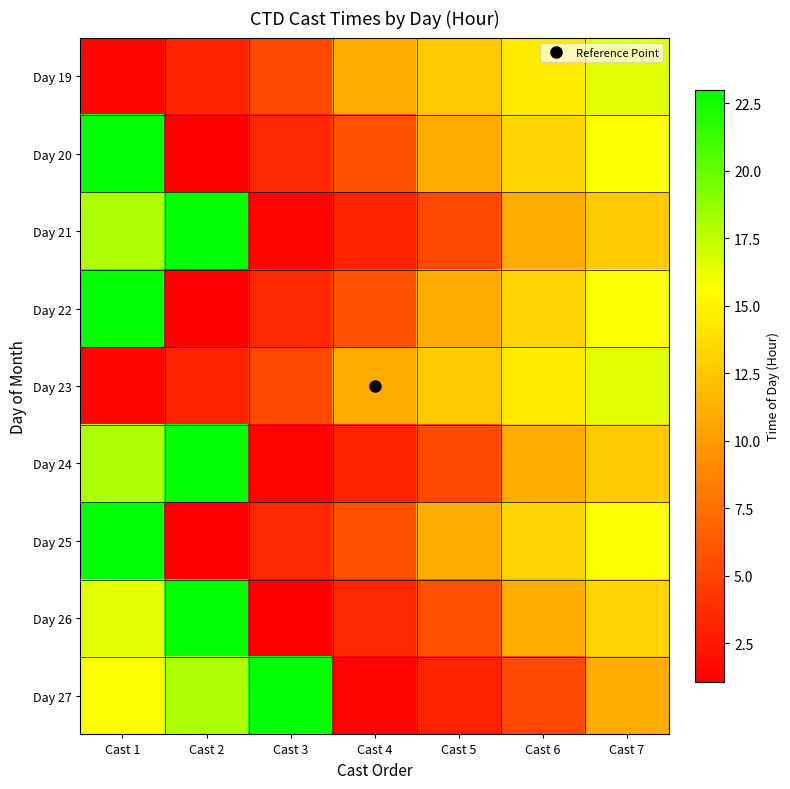

Reading left to right, list all the values displayed in this chart.

Day 19: Cast 1=1.3	Cast 2=3.2	Cast 3=5.2	Cast 4=10.9	Cast 5=12.7	Cast 6=14.6	Cast 7=16.4
Day 20: Cast 1=22.9	Cast 2=1.1	Cast 3=3.4	Cast 4=5.7	Cast 5=10.9	Cast 6=13.3	Cast 7=15.7
Day 21: Cast 1=18.0	Cast 2=23.0	Cast 3=1.3	Cast 4=3.2	Cast 5=5.2	Cast 6=10.9	Cast 7=12.7
Day 22: Cast 1=22.9	Cast 2=1.1	Cast 3=3.4	Cast 4=5.7	Cast 5=10.9	Cast 6=13.3	Cast 7=15.7
Day 23: Cast 1=1.3	Cast 2=3.2	Cast 3=5.2	Cast 4=10.9	Cast 5=12.7	Cast 6=14.6	Cast 7=16.4
Day 24: Cast 1=18.0	Cast 2=23.0	Cast 3=1.3	Cast 4=3.2	Cast 5=5.2	Cast 6=10.9	Cast 7=12.7
Day 25: Cast 1=22.9	Cast 2=1.1	Cast 3=3.4	Cast 4=5.7	Cast 5=10.9	Cast 6=13.3	Cast 7=15.7
Day 26: Cast 1=16.4	Cast 2=22.9	Cast 3=1.1	Cast 4=3.4	Cast 5=5.7	Cast 6=10.9	Cast 7=13.3
Day 27: Cast 1=15.7	Cast 2=18.0	Cast 3=23.0	Cast 4=1.3	Cast 5=3.2	Cast 6=5.2	Cast 7=10.9